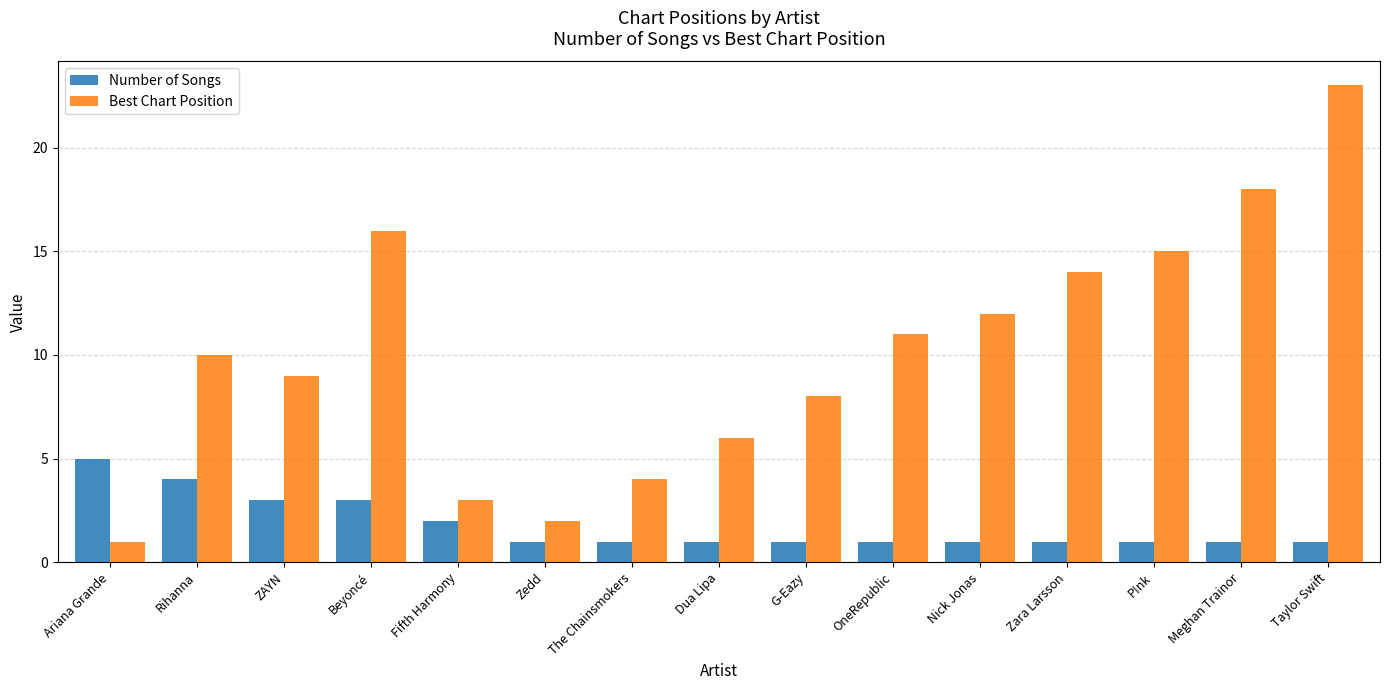

Is it true that Number of Songs equals 5 at Ariana Grande?

True